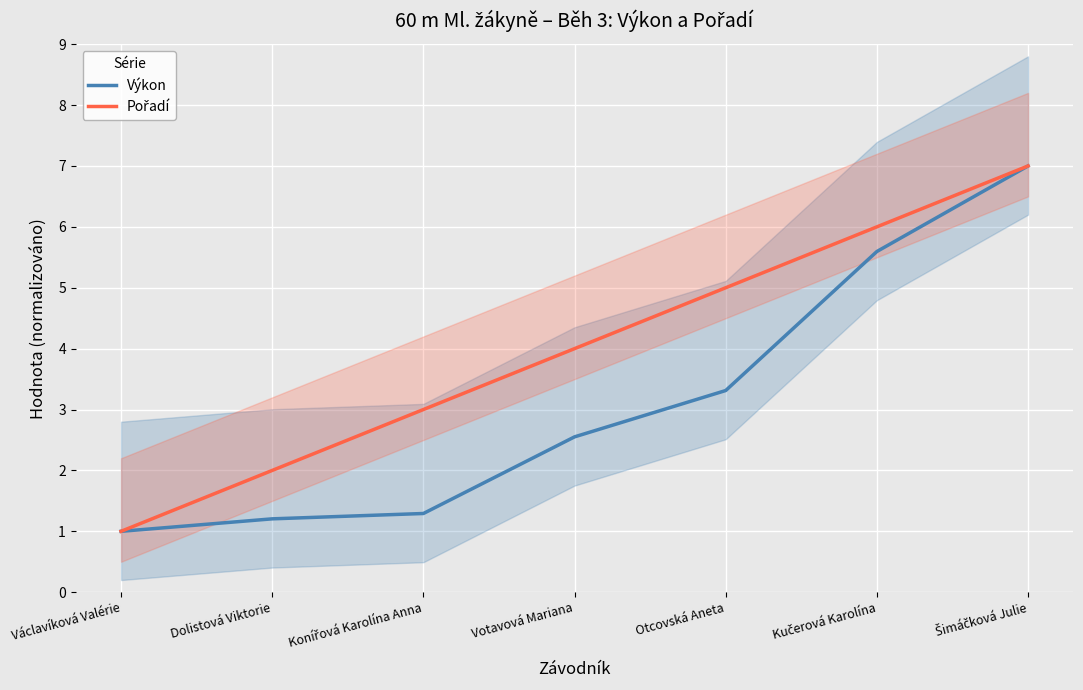

True or false: Výkon and Pořadí intersect in this chart.

False